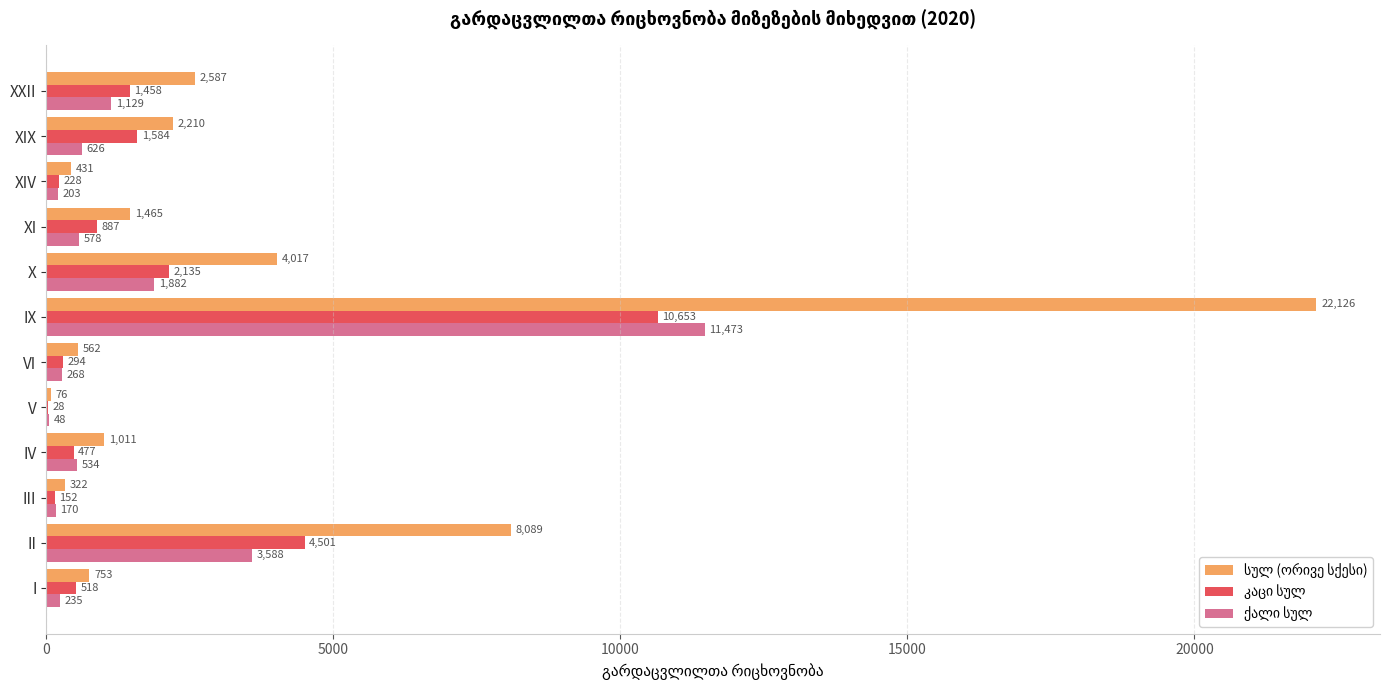

What is the total value across all series at XIV?

862